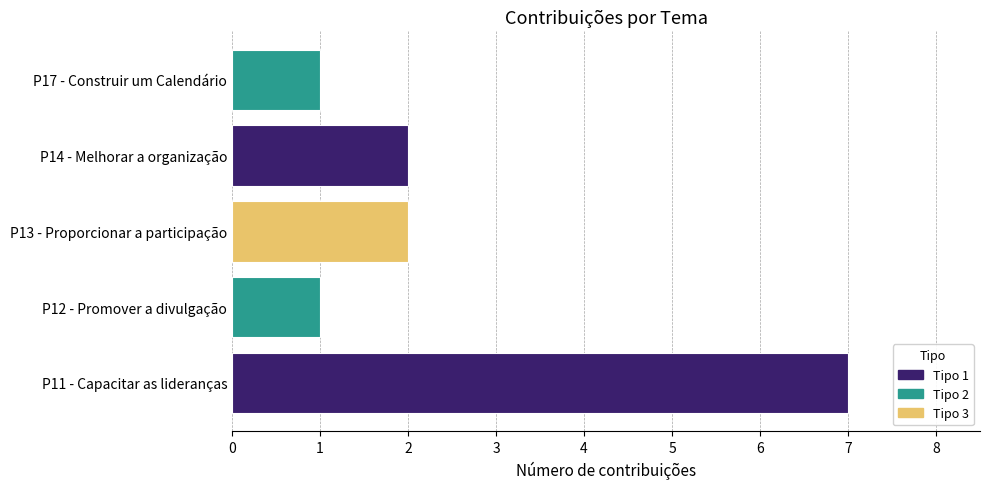

Approximately how many times larger is the value at P11 - Capacitar as lideranças compared to P17 - Construir um Calendário?

7.0